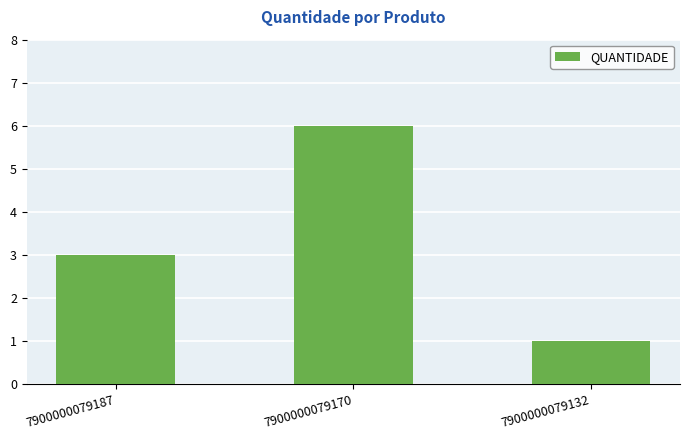

Approximately how many times larger is the value at 7900000079170 compared to 7900000079187?

2.0